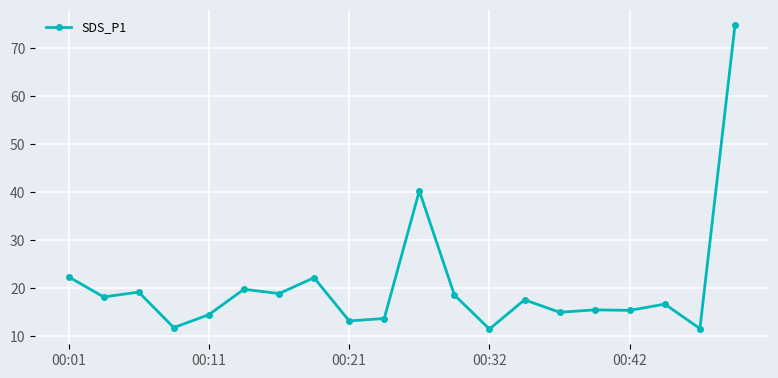

What is the value of the 1st point from the left?

22.3